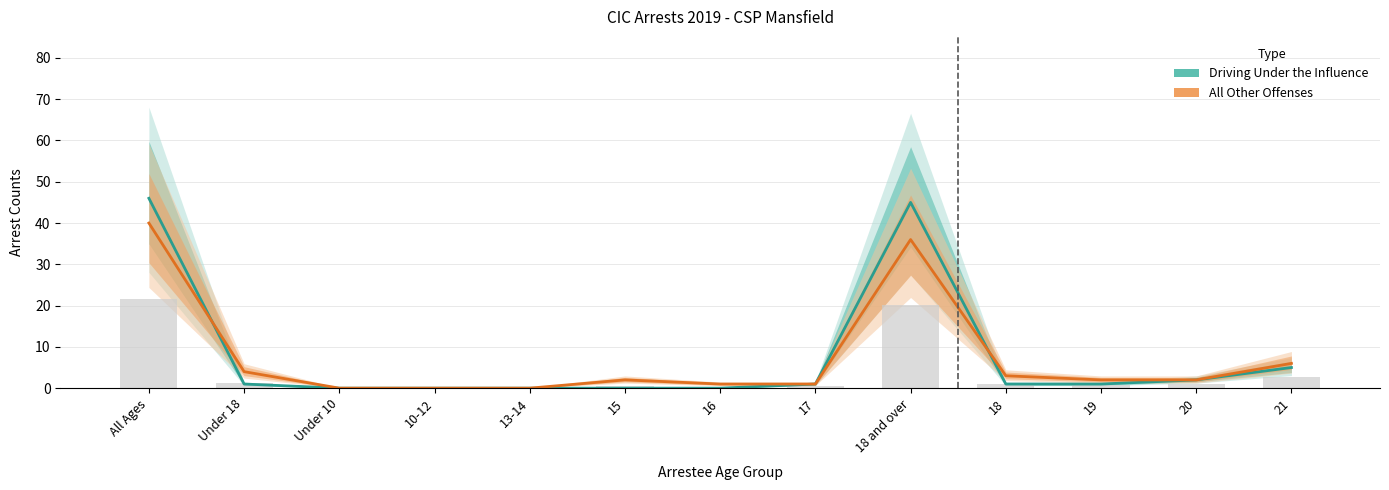

Is it true that Driving Under the Influence (Estimate) equals 29 at 15?

False